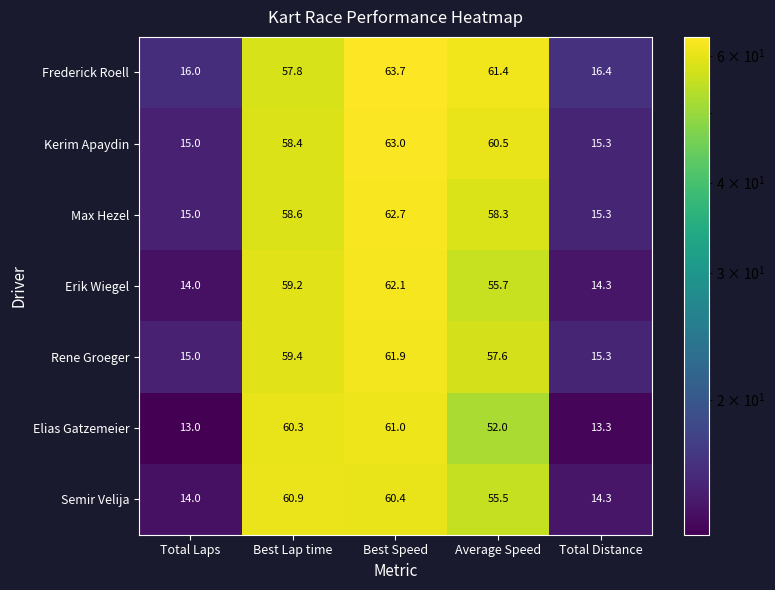

What is the total value across all series at Best Lap time?

414.6